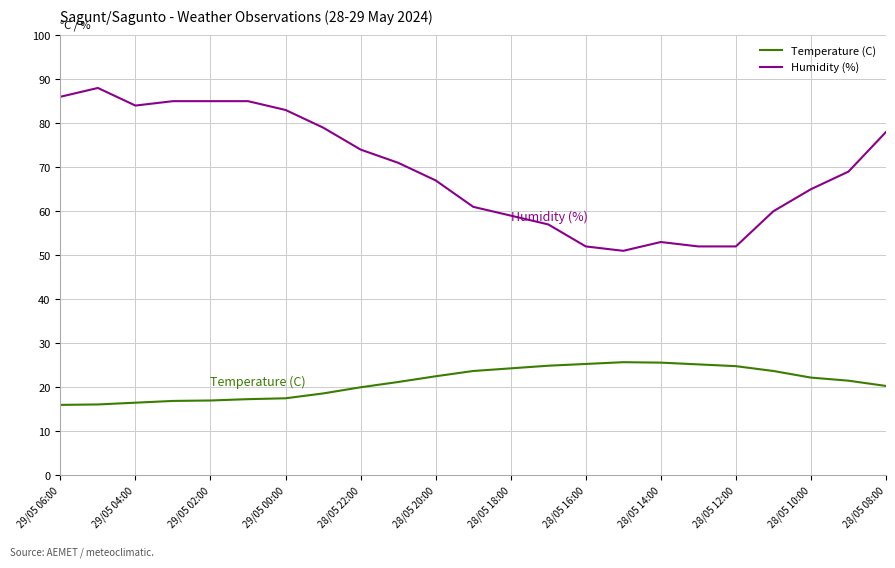

What are all the series names shown in the legend?

Temperature (C), Humidity (%)